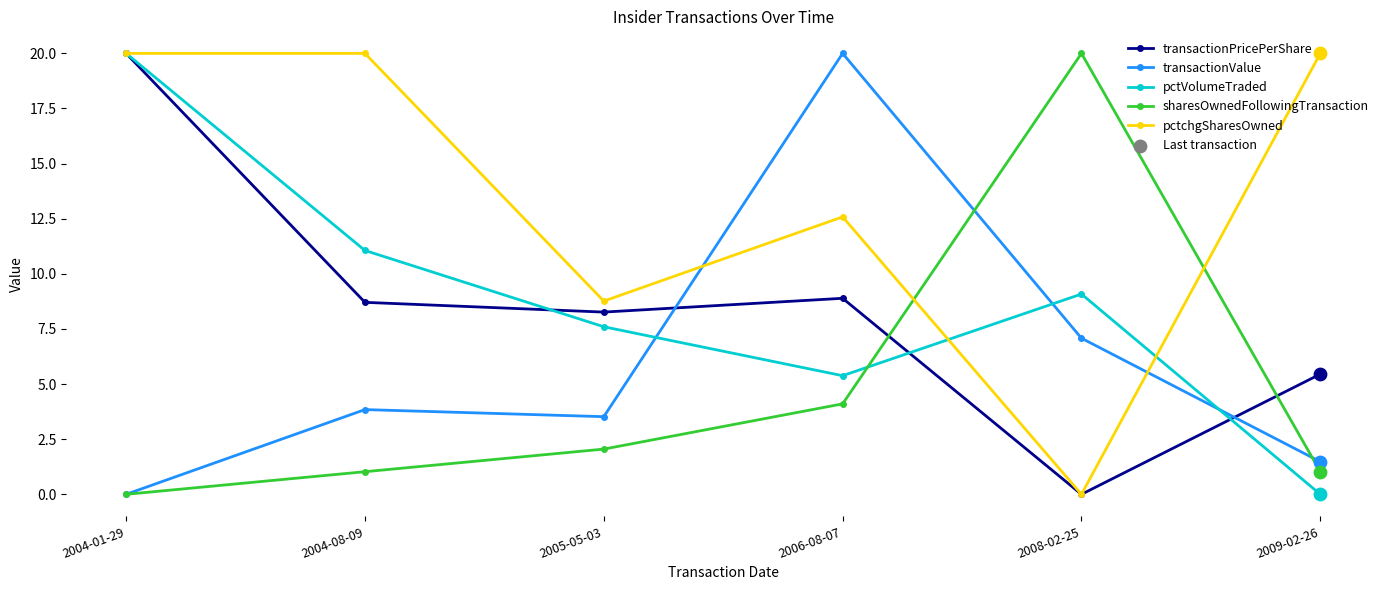

What is the total value across all series at 2005-05-03?

30.2